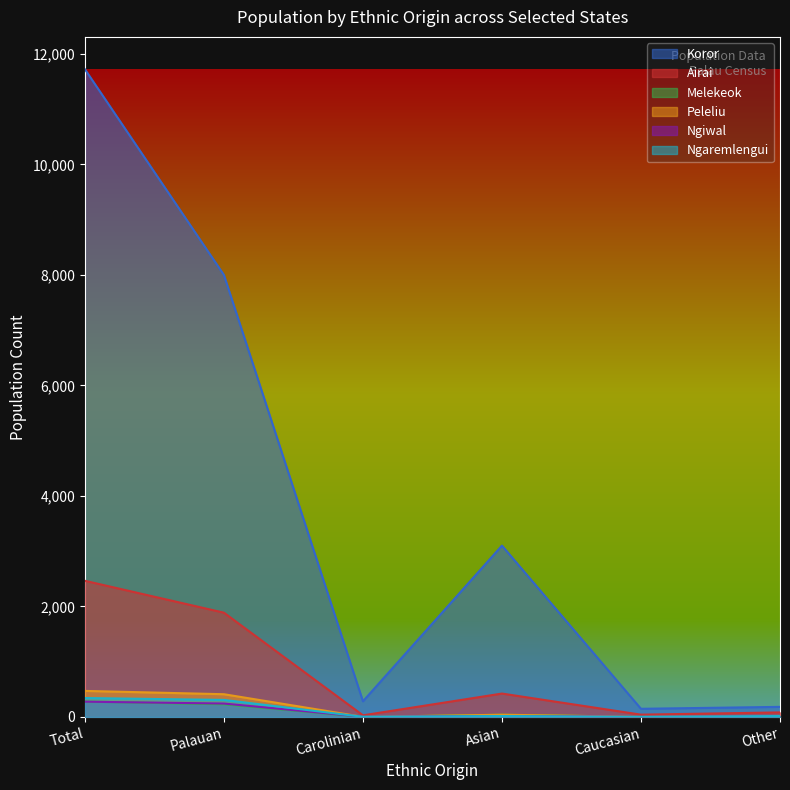

List the labels in order of Ngaremlengui value, smallest first.

Caucasian, Carolinian, Asian, Other, Palauan, Total